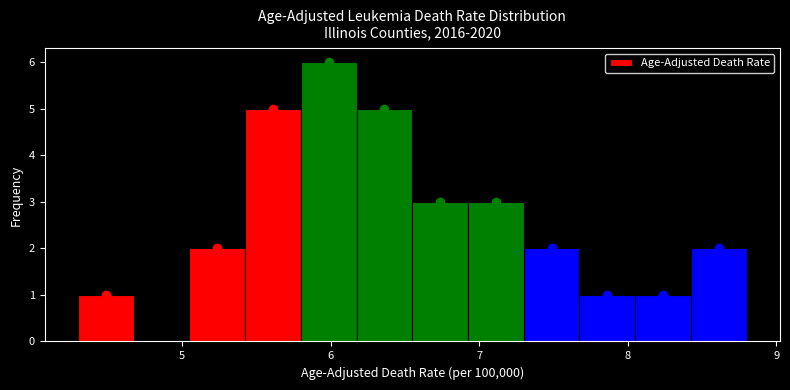

Read against the x-axis, roughly where is the centre of the tallest bar?

6.0